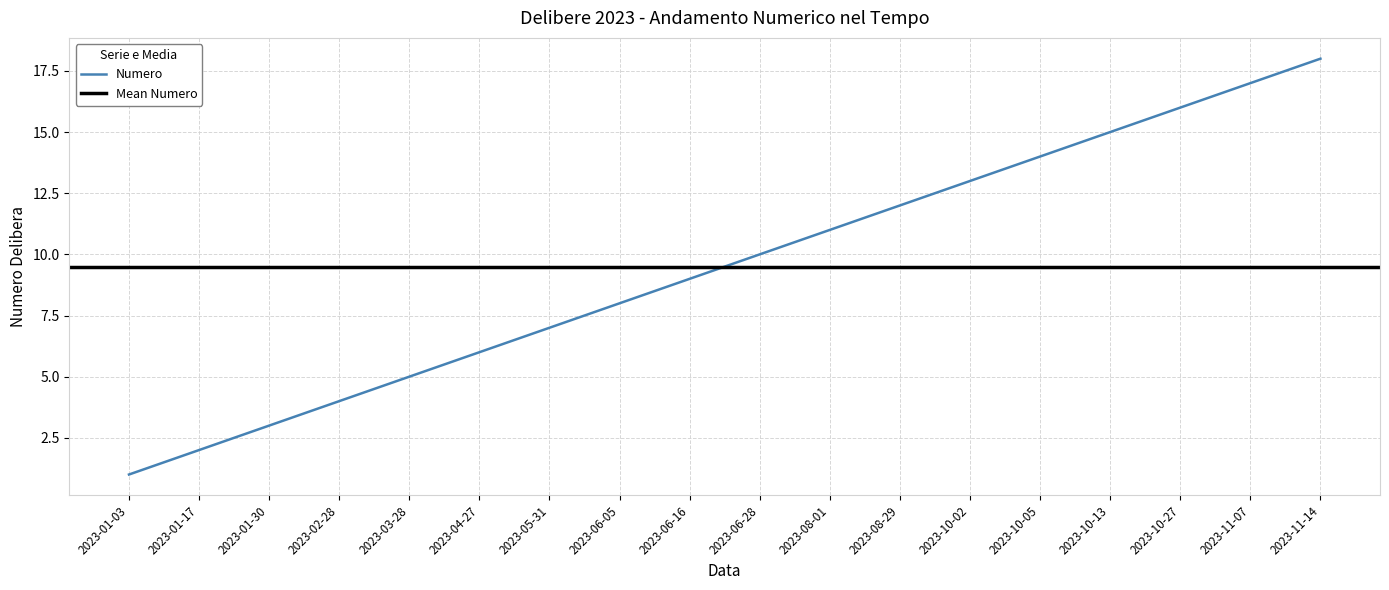

List the labels in order of value, largest first.

2023-11-14, 2023-11-07, 2023-10-27, 2023-10-13, 2023-10-05, 2023-10-02, 2023-08-29, 2023-08-01, 2023-06-28, 2023-06-16, 2023-06-05, 2023-05-31, 2023-04-27, 2023-03-28, 2023-02-28, 2023-01-30, 2023-01-17, 2023-01-03